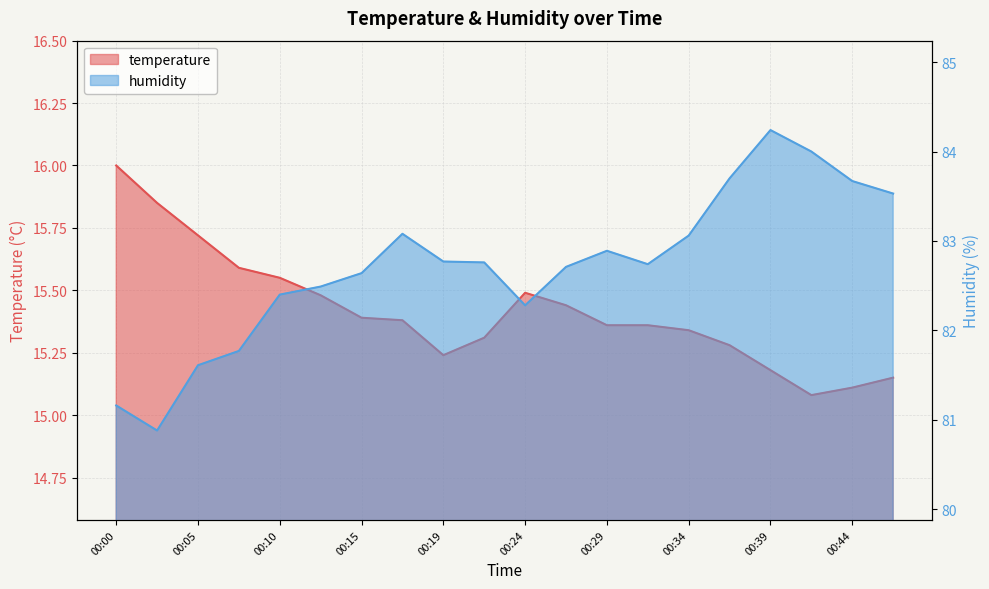

Between 00:10 and 00:34, which is larger?

00:10